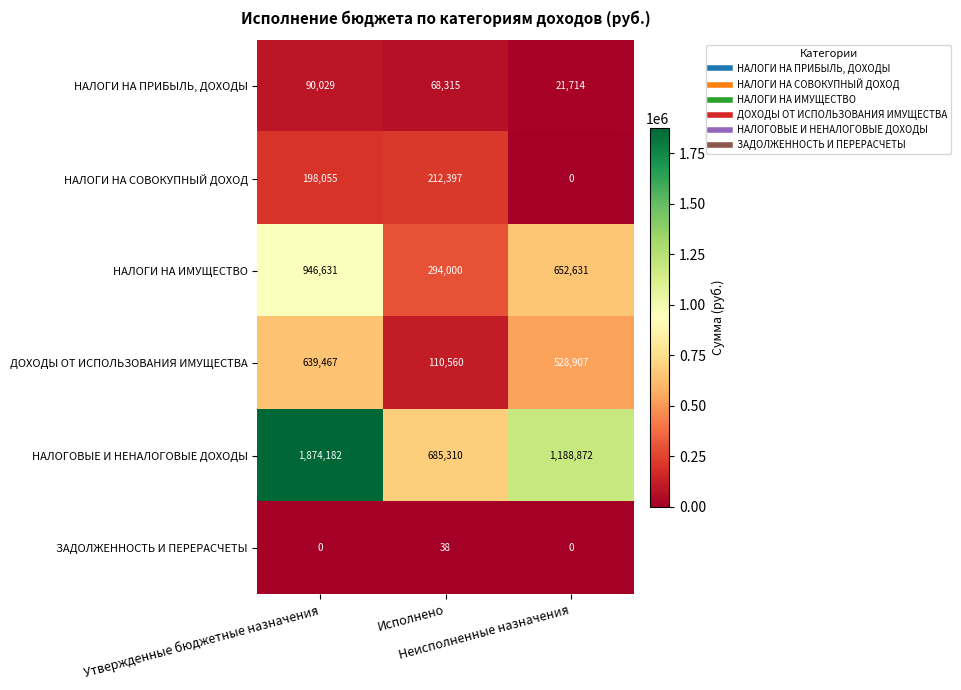

What is the lowest value of the НАЛОГОВЫЕ И НЕНАЛОГОВЫЕ ДОХОДЫ series?

685310